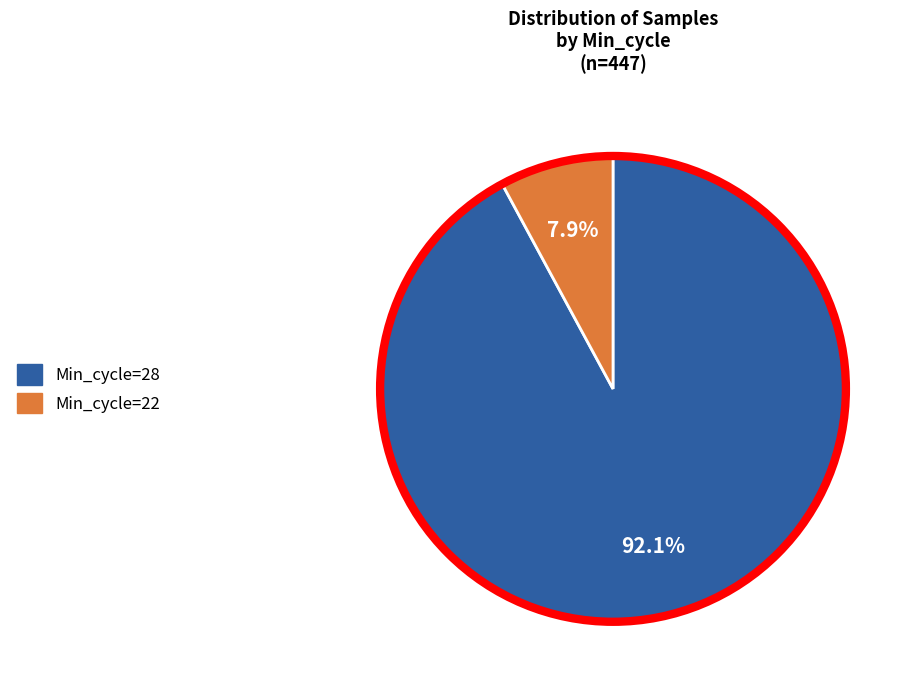

Does any single category account for the majority?

Yes